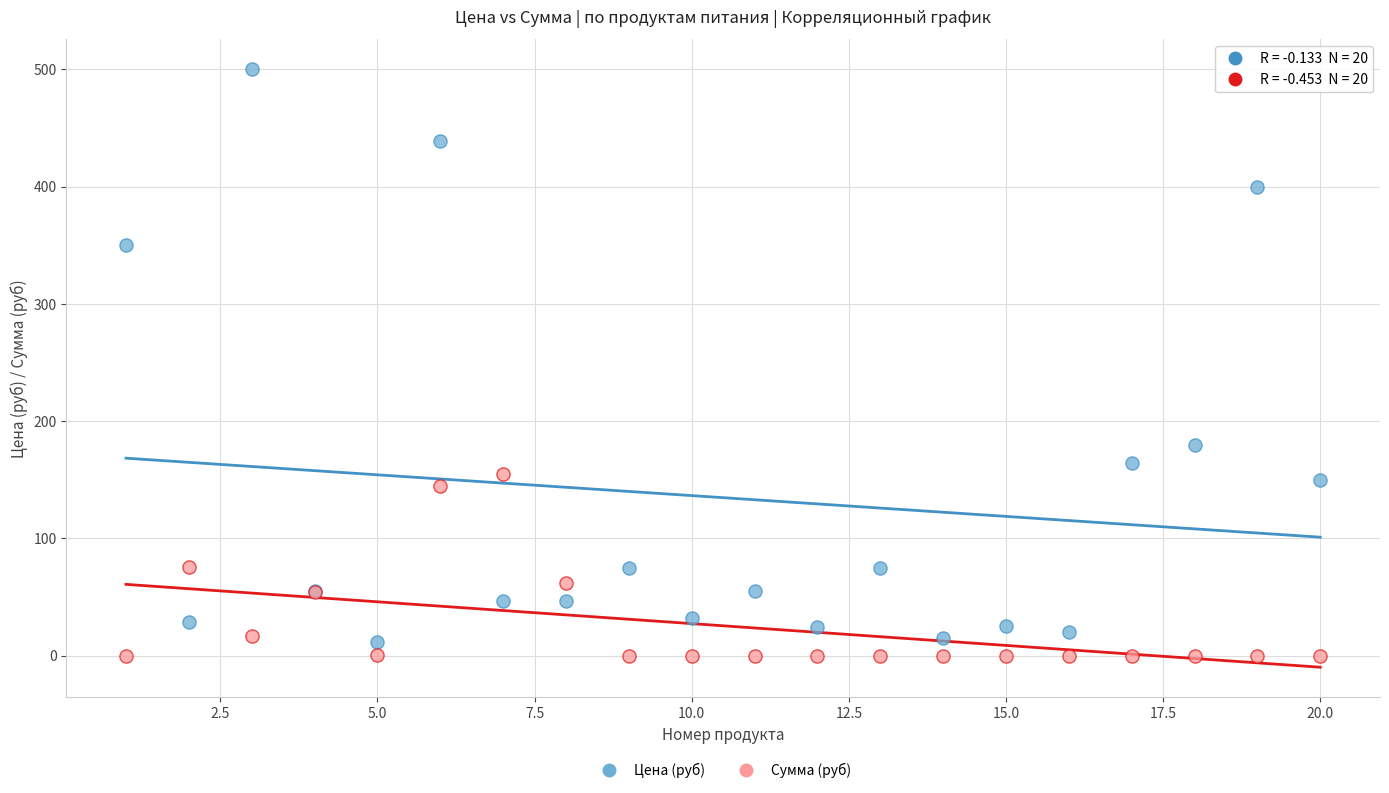

What is the X range (max minus min) for the scatter plot?

19.0